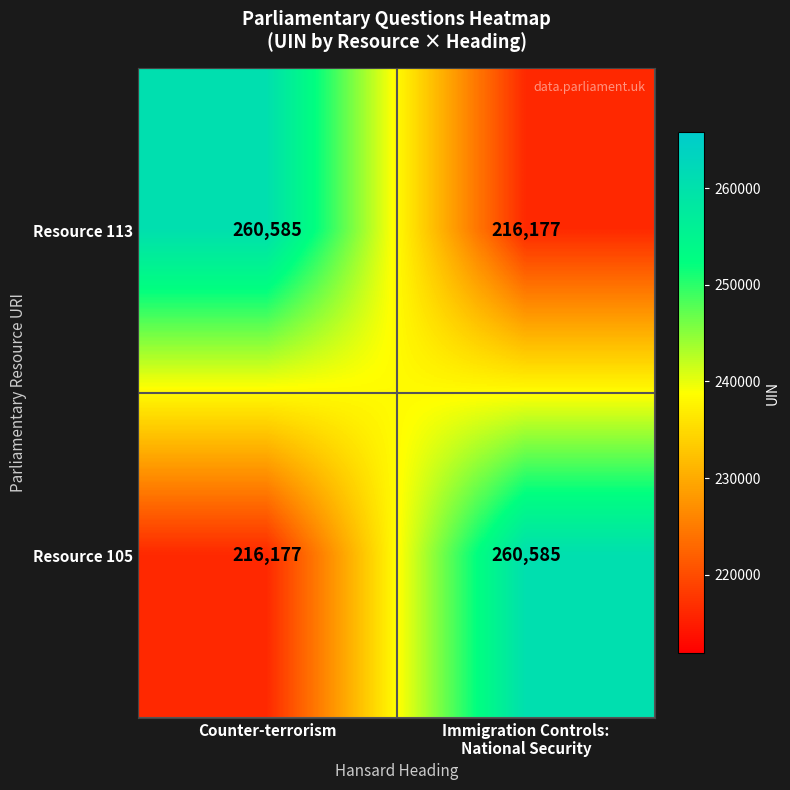

What is the maximum value shown in the chart?

260585